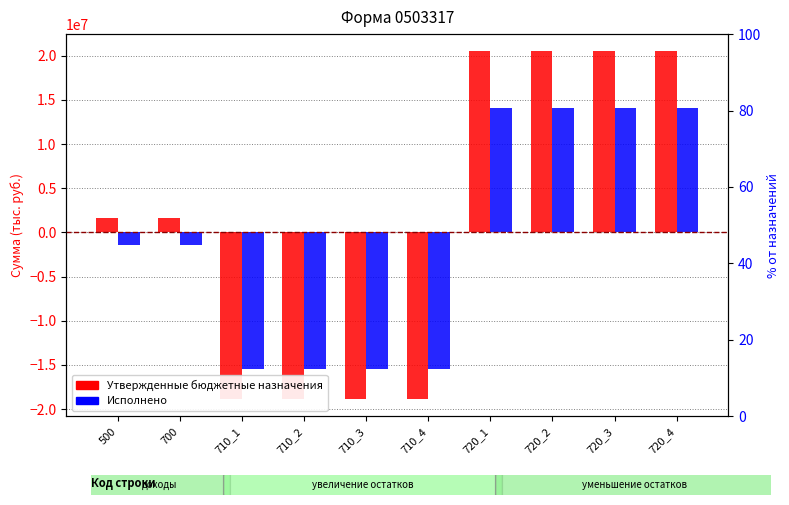

At which category does the chart reach its minimum across all series?

710_1